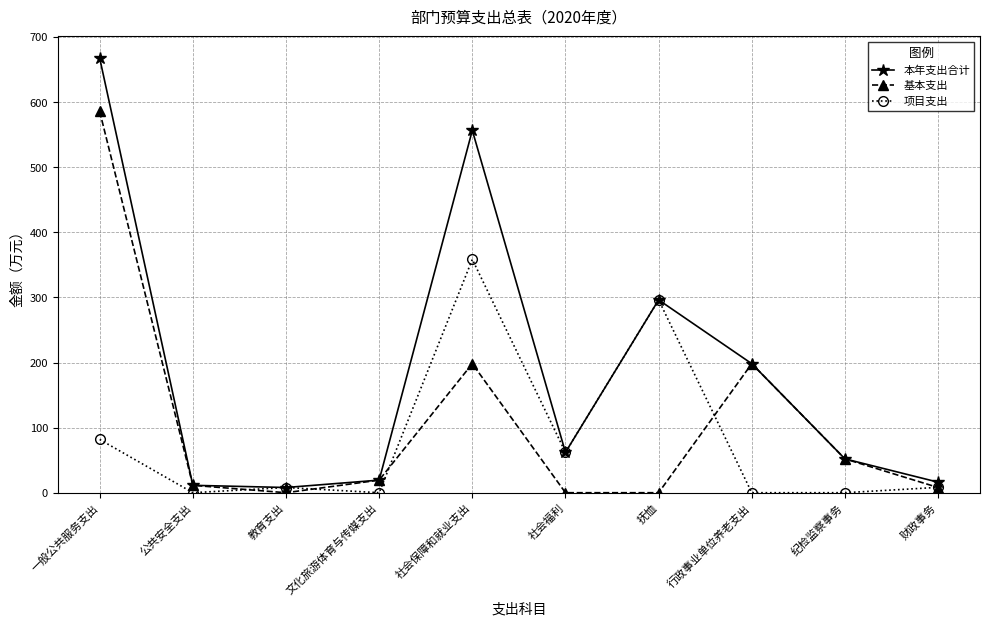

What position from the left is 公共安全支出?

2